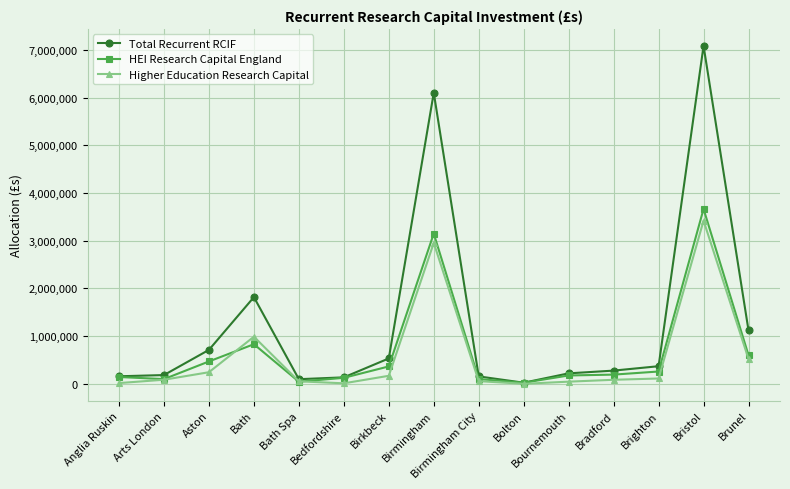

What is the average value of the HEI Research Capital England series?

681871